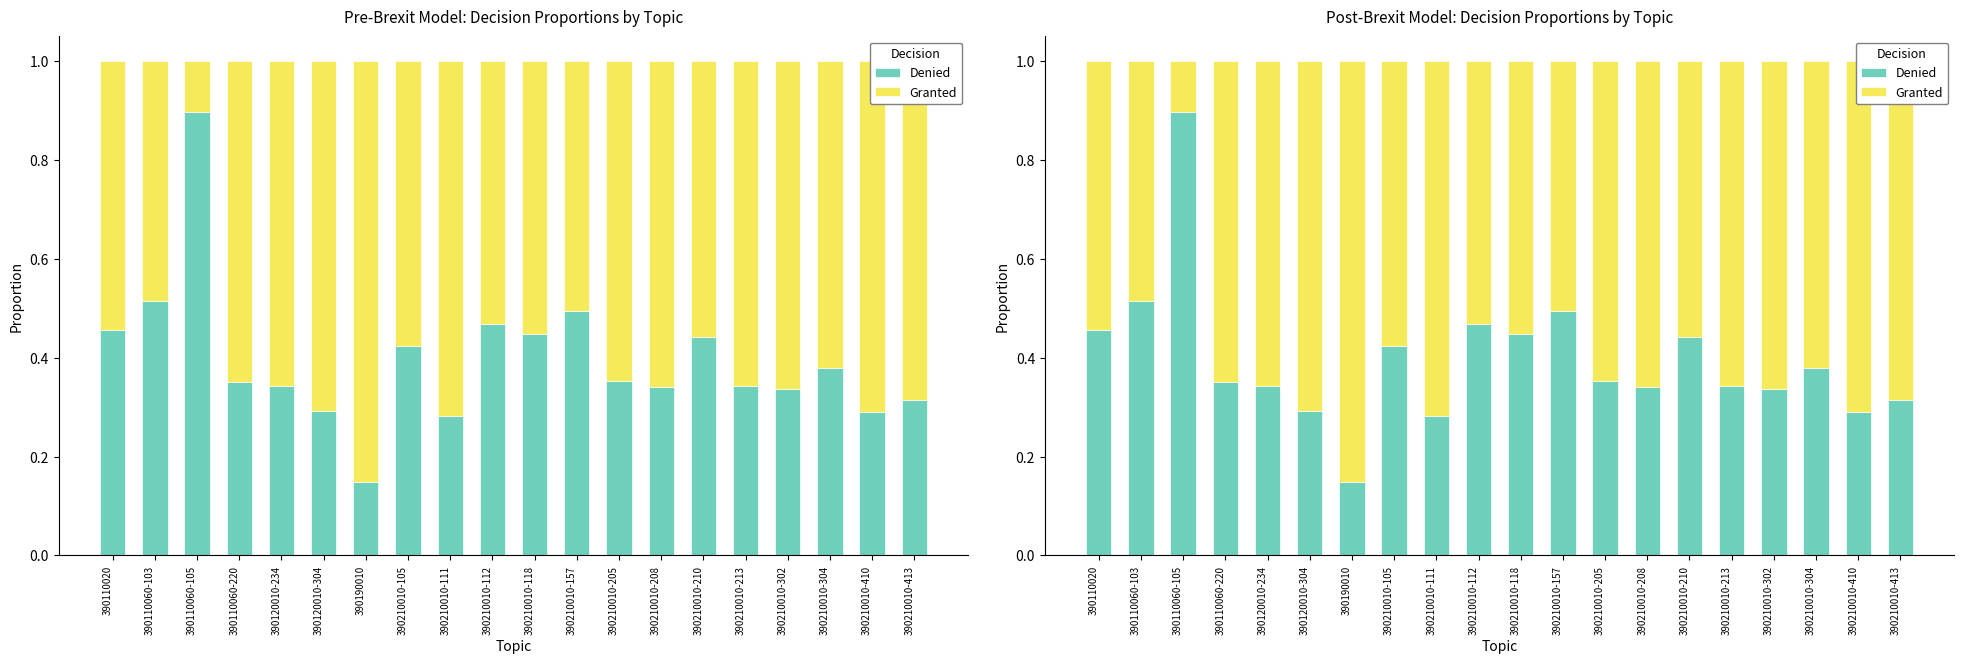

What is the value of the Granted bar at the 15th from the left?

0.6